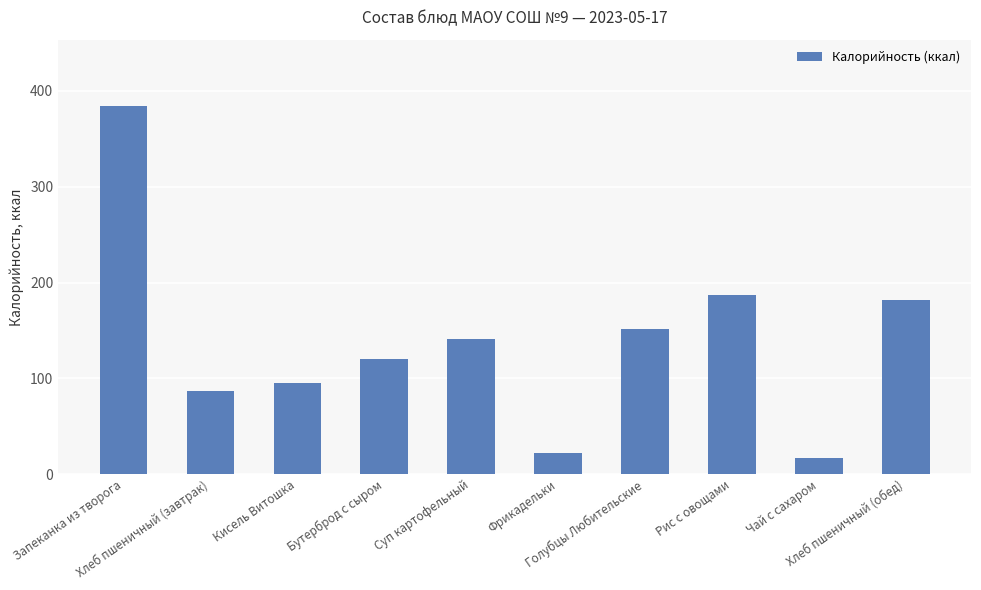

Reading left to right, what are all the values shown in this chart?

384.4	86.8	95.0	120.2	140.6	22.1	151.0	187.2	17.1	182.0